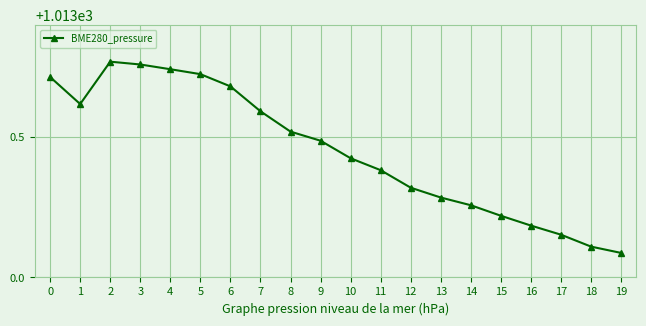

True or false: the data shows 339.2 at 12.

False